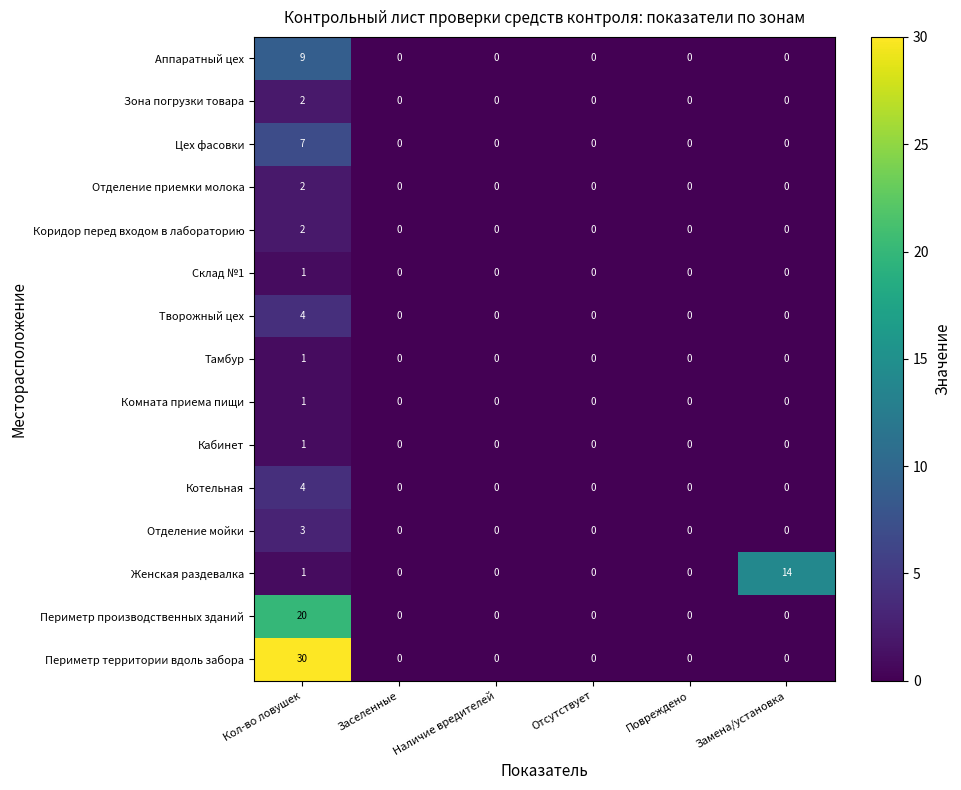

Which series has the largest range (max minus min)?

Периметр территории вдоль забора